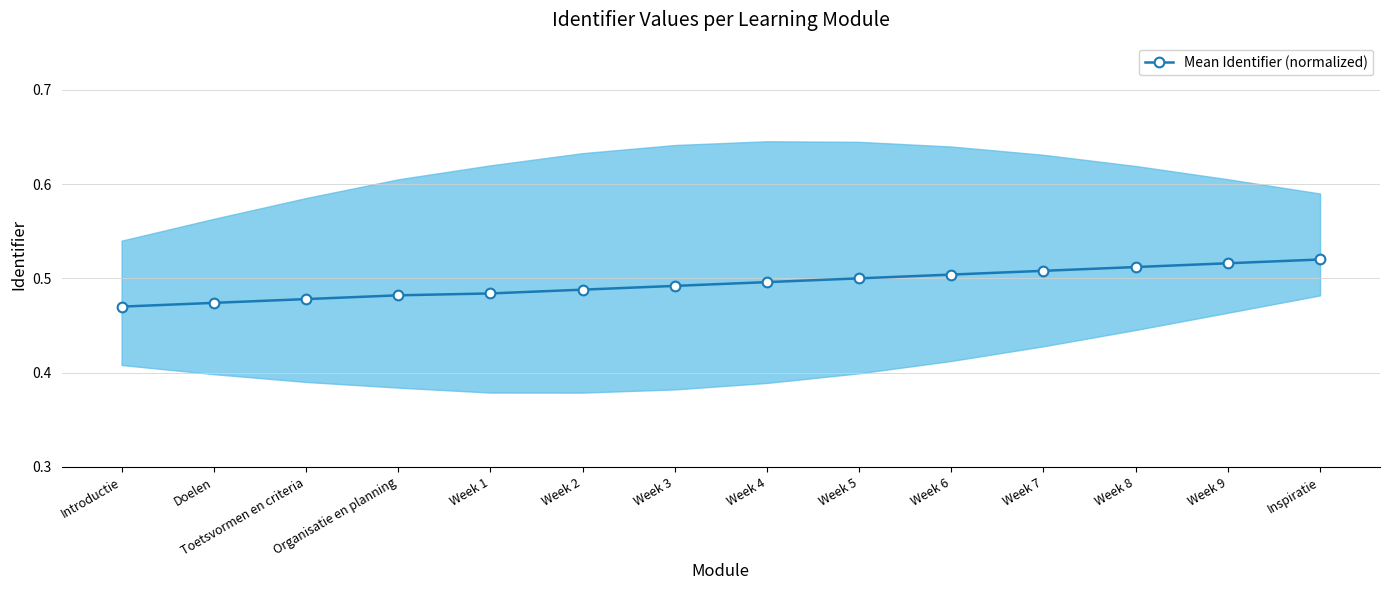

List the labels in order of value, smallest first.

Introductie, Doelen, Toetsvormen en criteria, Organisatie en planning, Week 1, Week 2, Week 3, Week 4, Week 5, Week 6, Week 7, Week 8, Week 9, Inspiratie